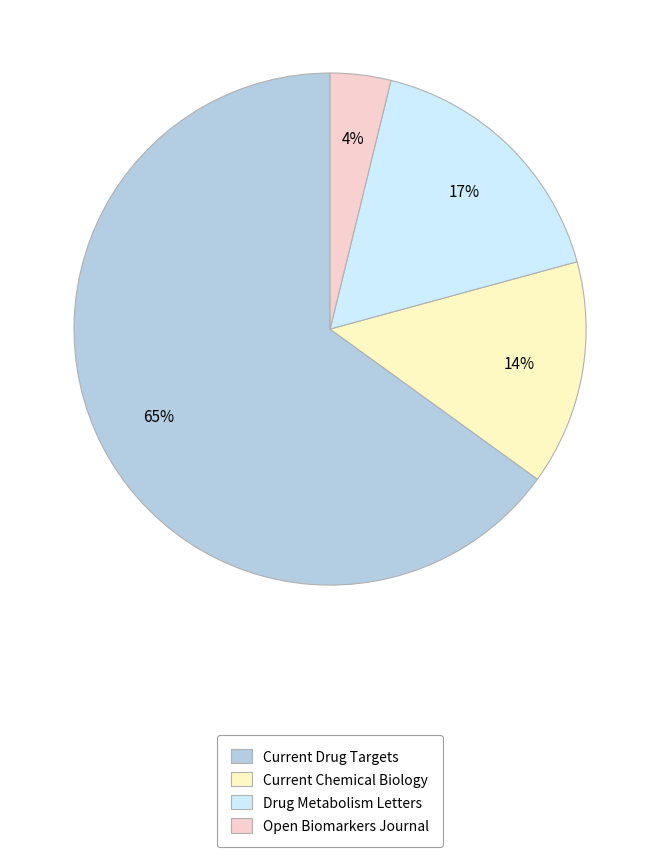

Count the number of slices in the pie.

4